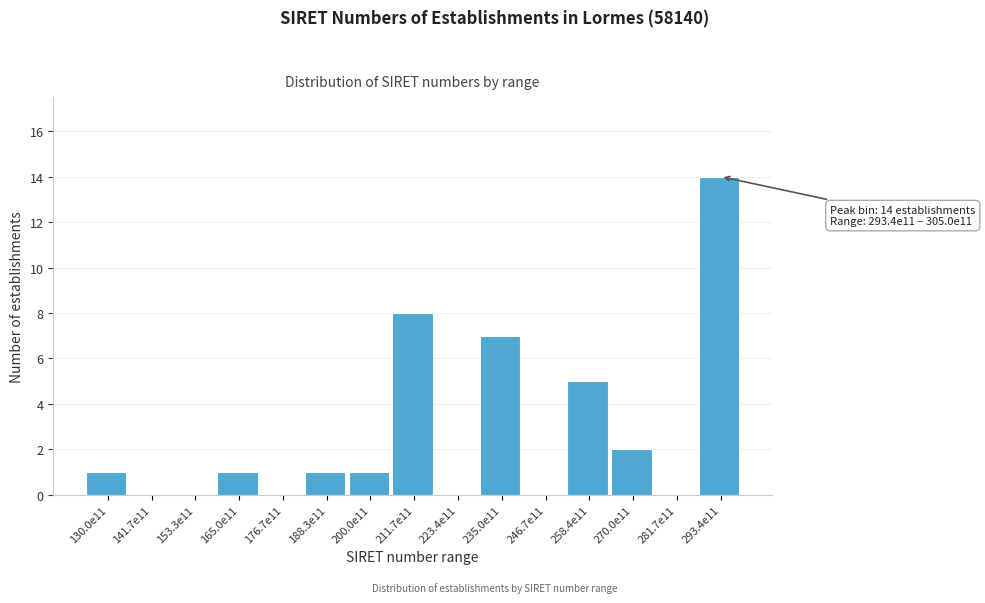

Reading right to left, what are all the values shown in this chart?

293.4e11=14	281.7e11=0	270.0e11=2	258.4e11=5	246.7e11=0	235.0e11=7	223.4e11=0	211.7e11=8	200.0e11=1	188.3e11=1	176.7e11=0	165.0e11=1	153.3e11=0	141.7e11=0	130.0e11=1